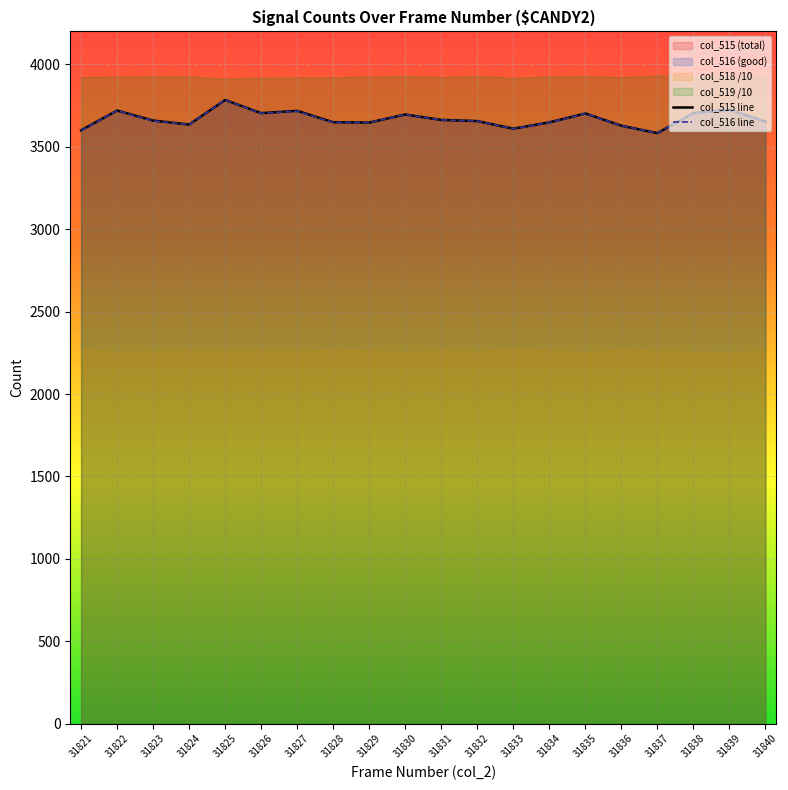

Where does the col_516 line series first go above 3657?

31822